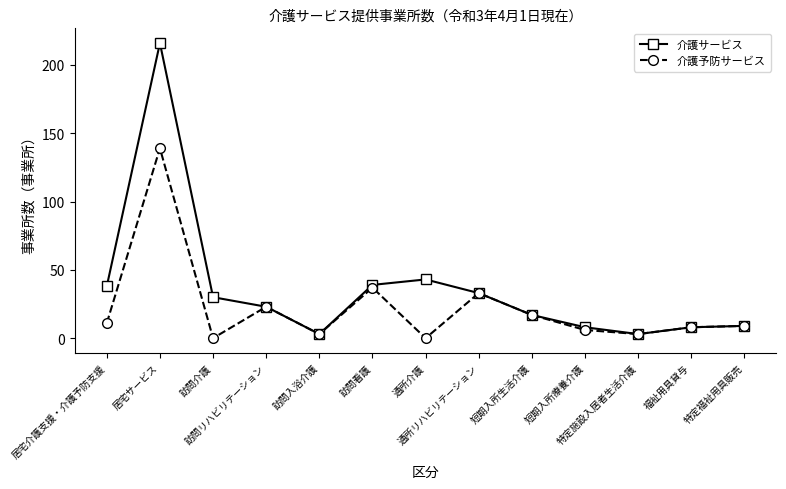

Reading left to right, list all the values displayed in this chart.

介護サービス: 38	216	30	23	3	39	43	33	17	8	3	8	9
介護予防サービス: 11	139	0	23	3	37	0	33	17	6	3	8	9